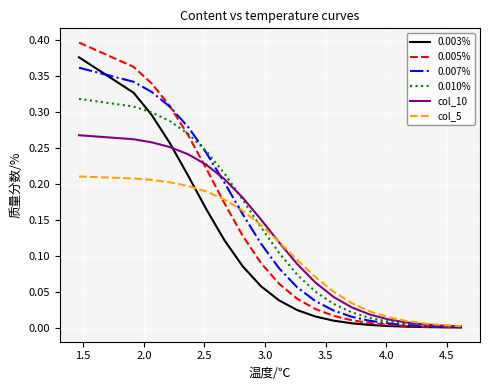

Which series has the widest spread of values?

0.005%